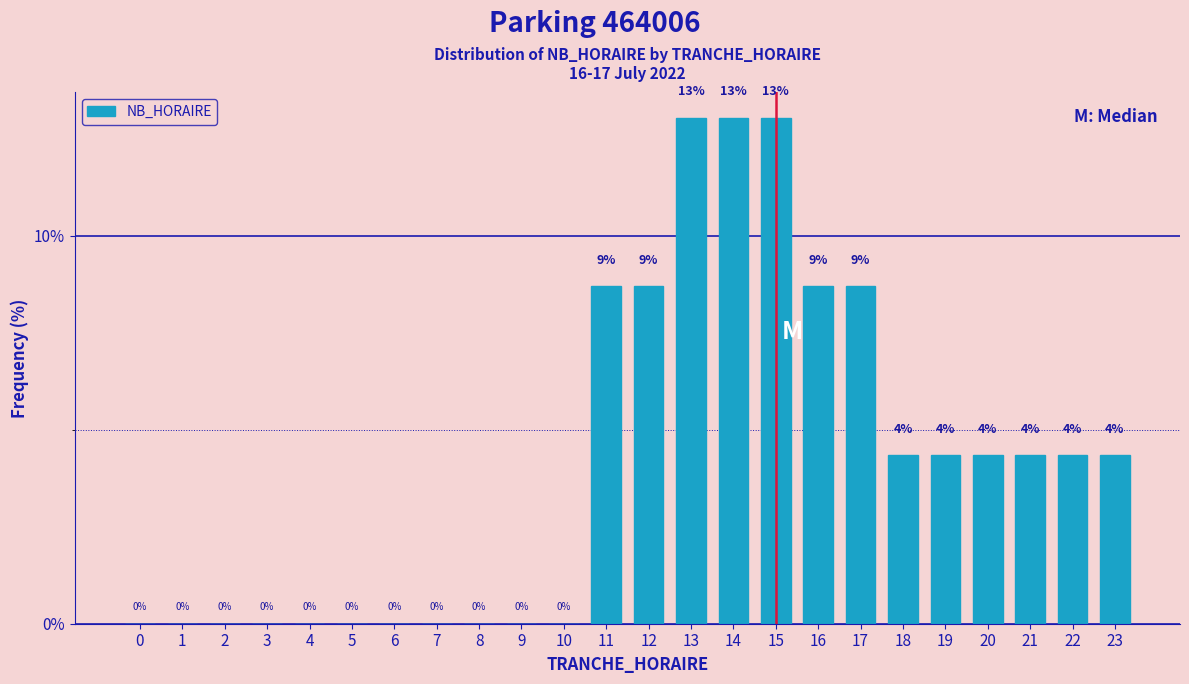

What is the greatest value displayed?

13.0